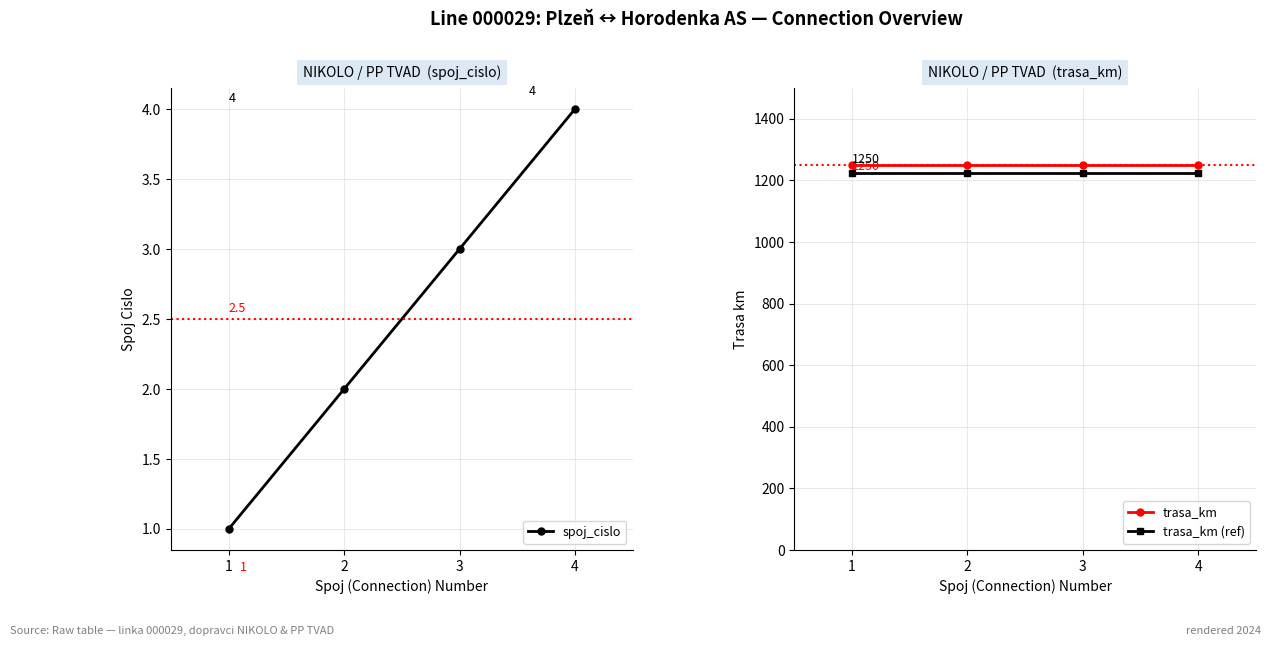

What is the sum of the spoj_cislo values at 1 and 2?

3